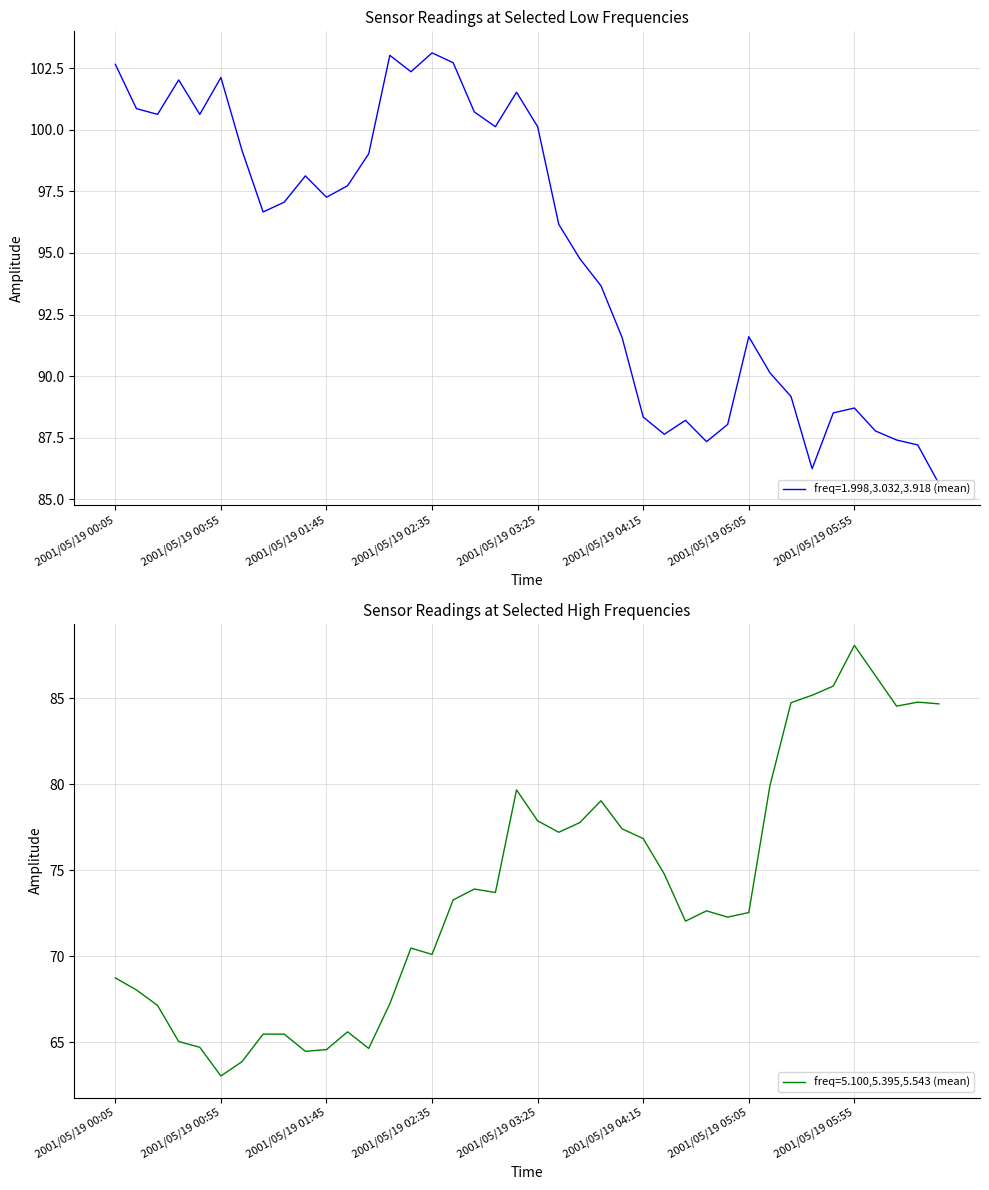

Which series has the largest total across all categories?

1.998